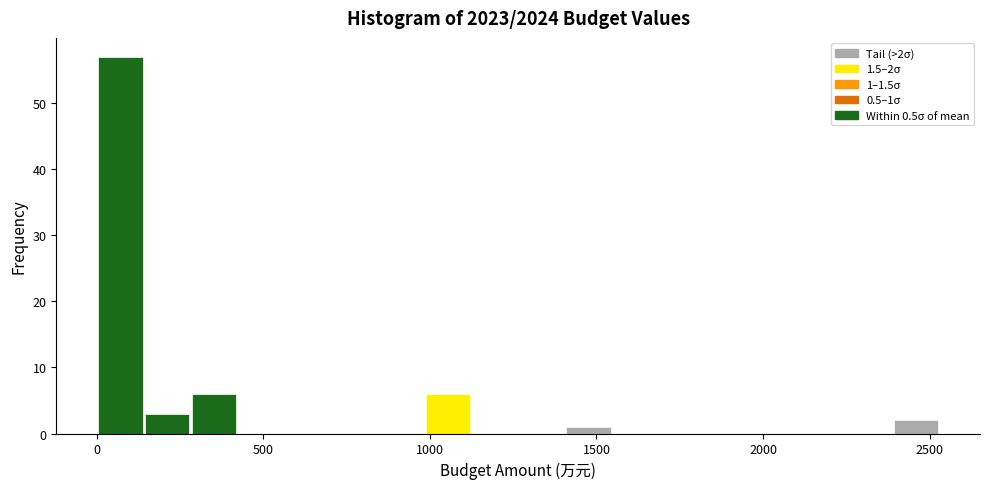

Around what value on the x-axis is the tallest bar? Give the approximate position of its centre, as read against the axis.

50